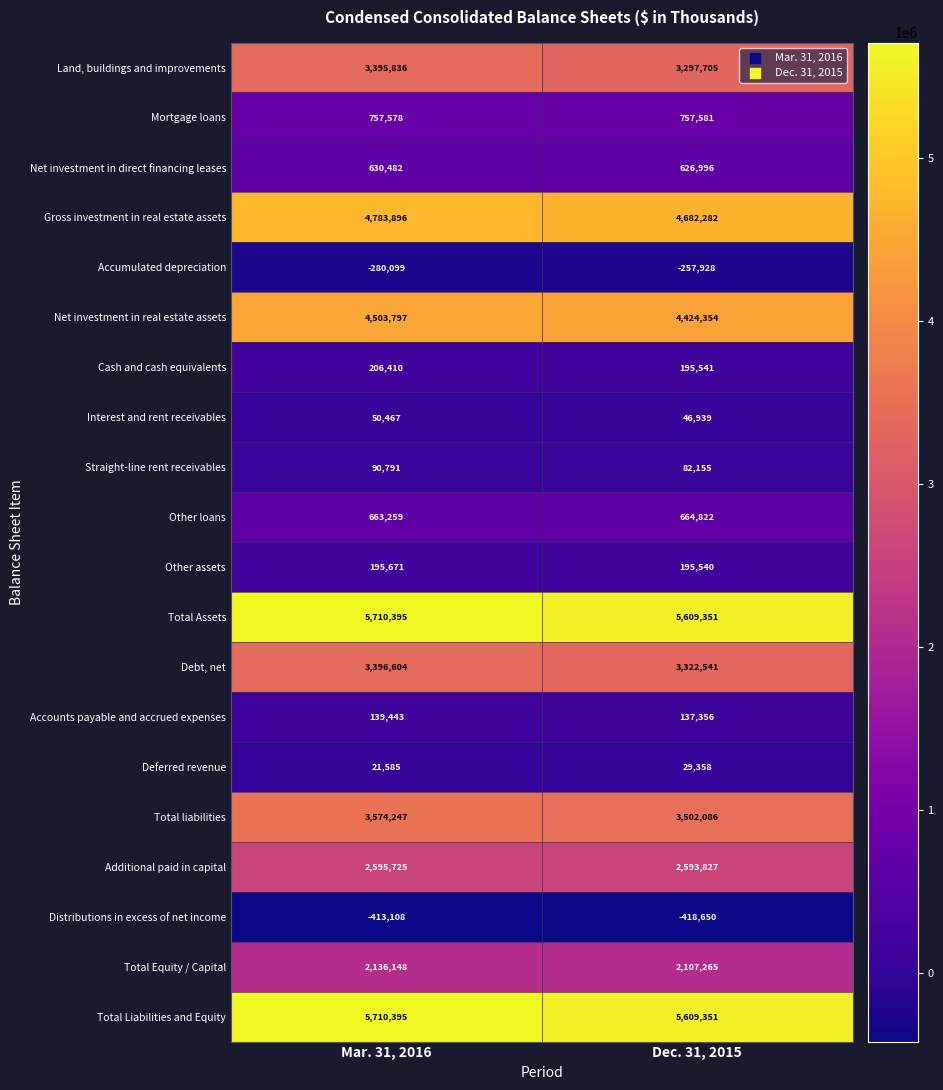

At which category does the chart reach its peak across all series?

Mar. 31, 2016